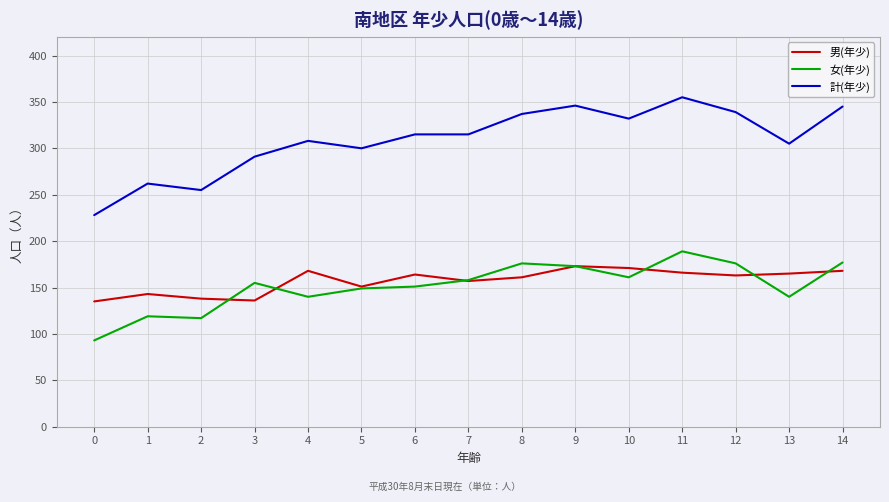

What is the approximate value of 男(年少) at 0, to the nearest 5?

135